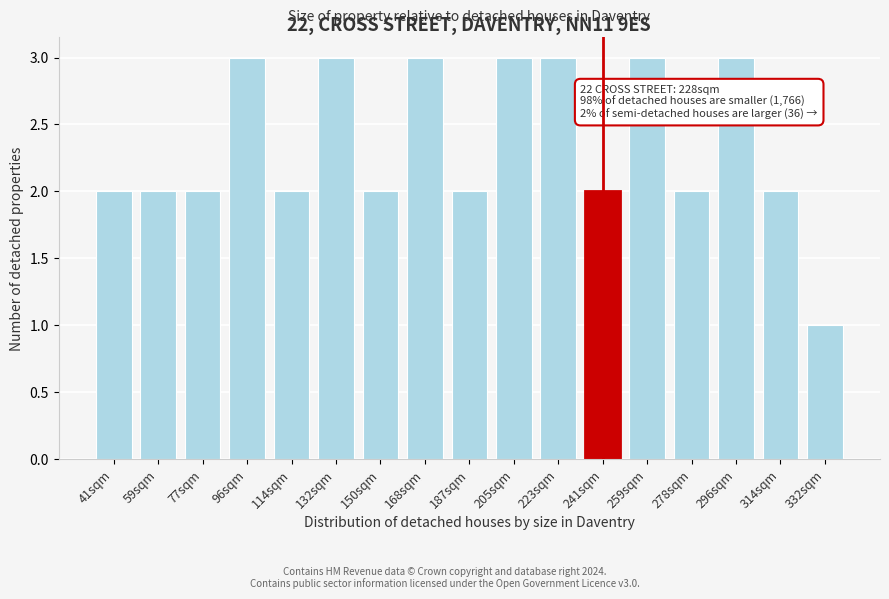

Reading right to left, what are all the values shown in this chart?

332sqm=1	314sqm=2	296sqm=3	278sqm=2	259sqm=3	241sqm=2	223sqm=3	205sqm=3	187sqm=2	168sqm=3	150sqm=2	132sqm=3	114sqm=2	96sqm=3	77sqm=2	59sqm=2	41sqm=2